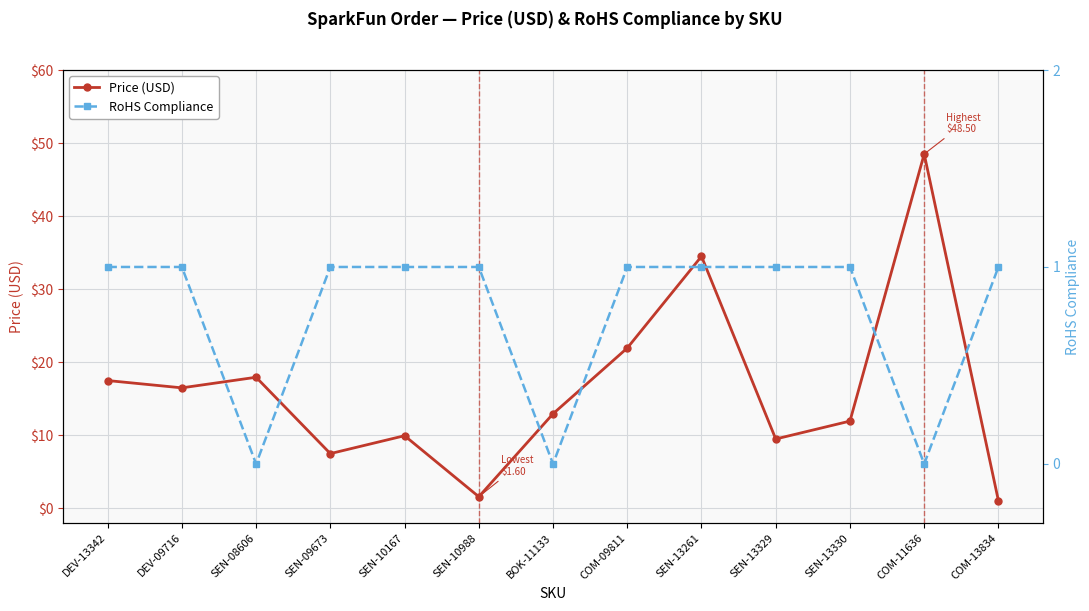

Reading left to right, what are all the values shown in this chart?

Price (USD): DEV-13342=17.5	DEV-09716=16.5	SEN-08606=17.9	SEN-09673=7.5	SEN-10167=9.9	SEN-10988=1.6	BOK-11133=12.9	COM-09811=21.9	SEN-13261=34.5	SEN-13329=9.5	SEN-13330=11.9	COM-11636=48.5	COM-13834=1.1
RoHS Compliance: DEV-13342=1.0	DEV-09716=1.0	SEN-08606=0.0	SEN-09673=1.0	SEN-10167=1.0	SEN-10988=1.0	BOK-11133=0.0	COM-09811=1.0	SEN-13261=1.0	SEN-13329=1.0	SEN-13330=1.0	COM-11636=0.0	COM-13834=1.0